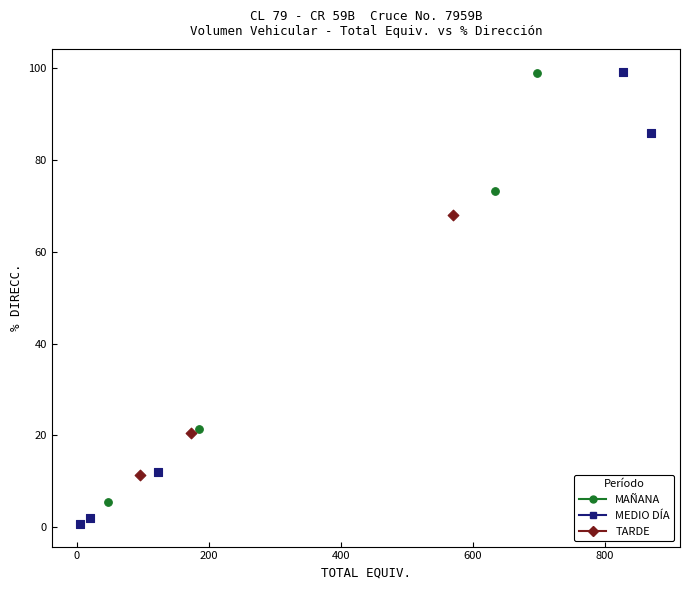

Which series reaches the minimum Y coordinate?

MEDIO DÍA